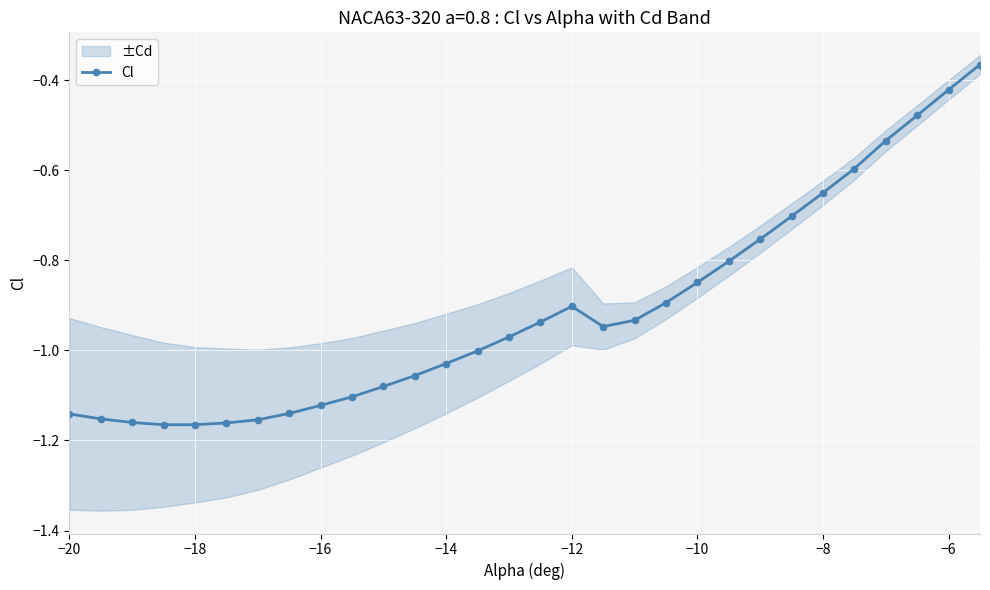

True or false: Cl has more than 0 interior local peaks.

True